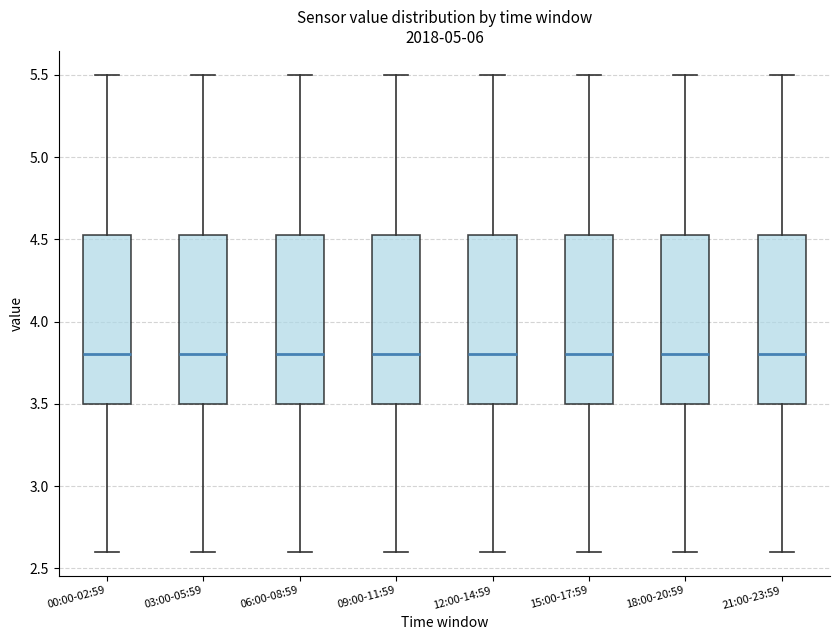

Reading left to right, transcribe this box plot: for each box, give where its median line is, the range the box spans, and where its two whiskers end, as read against the y-axis. The values are not printed on the chart, so give them approximately, as read against the axis.

00:00-02:59: median 3.80, box 3.50 to 4.55, whiskers 2.60 to 5.50
03:00-05:59: median 3.80, box 3.50 to 4.55, whiskers 2.60 to 5.50
06:00-08:59: median 3.80, box 3.50 to 4.55, whiskers 2.60 to 5.50
09:00-11:59: median 3.80, box 3.50 to 4.55, whiskers 2.60 to 5.50
12:00-14:59: median 3.80, box 3.50 to 4.55, whiskers 2.60 to 5.50
15:00-17:59: median 3.80, box 3.50 to 4.55, whiskers 2.60 to 5.50
18:00-20:59: median 3.80, box 3.50 to 4.55, whiskers 2.60 to 5.50
21:00-23:59: median 3.80, box 3.50 to 4.55, whiskers 2.60 to 5.50